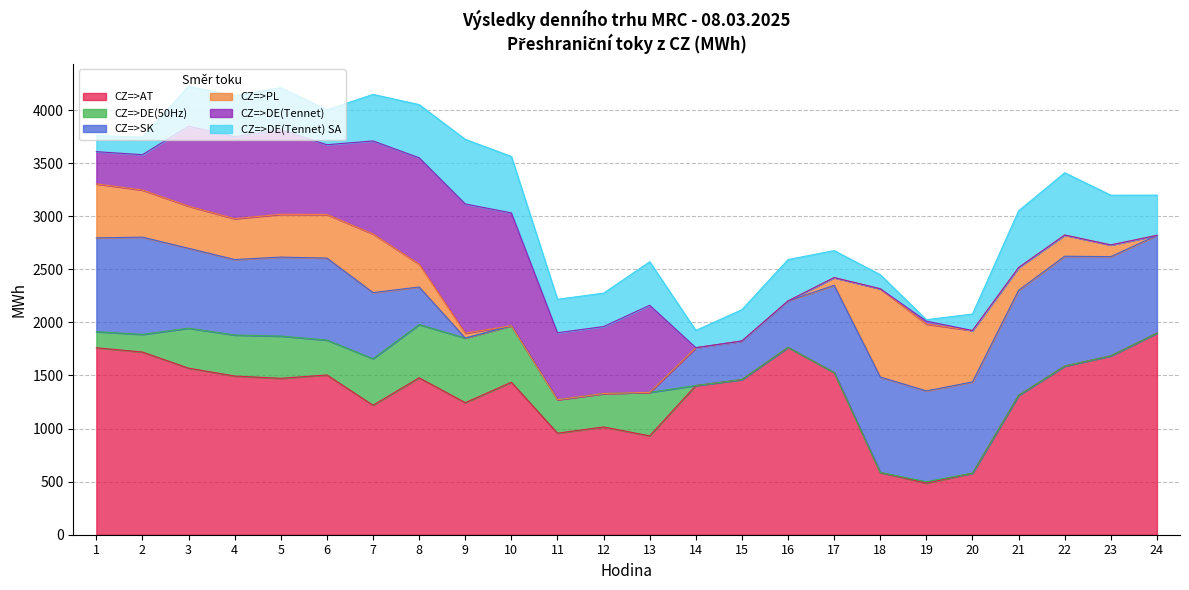

Which series has the largest total across all categories?

CZ=>AT